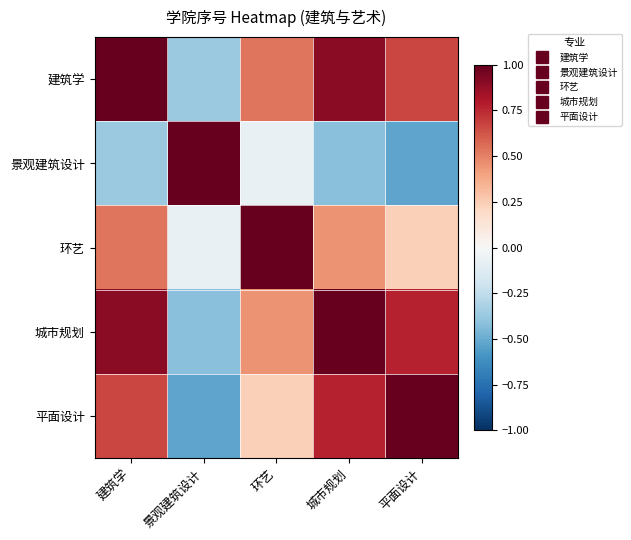

Which has a higher value, 城市规划 or 环艺?

城市规划